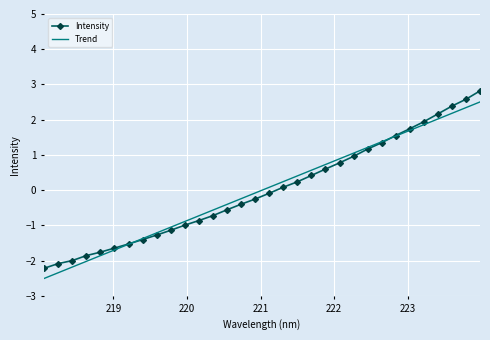

What is the lowest value of the Intensity series?

-2.2